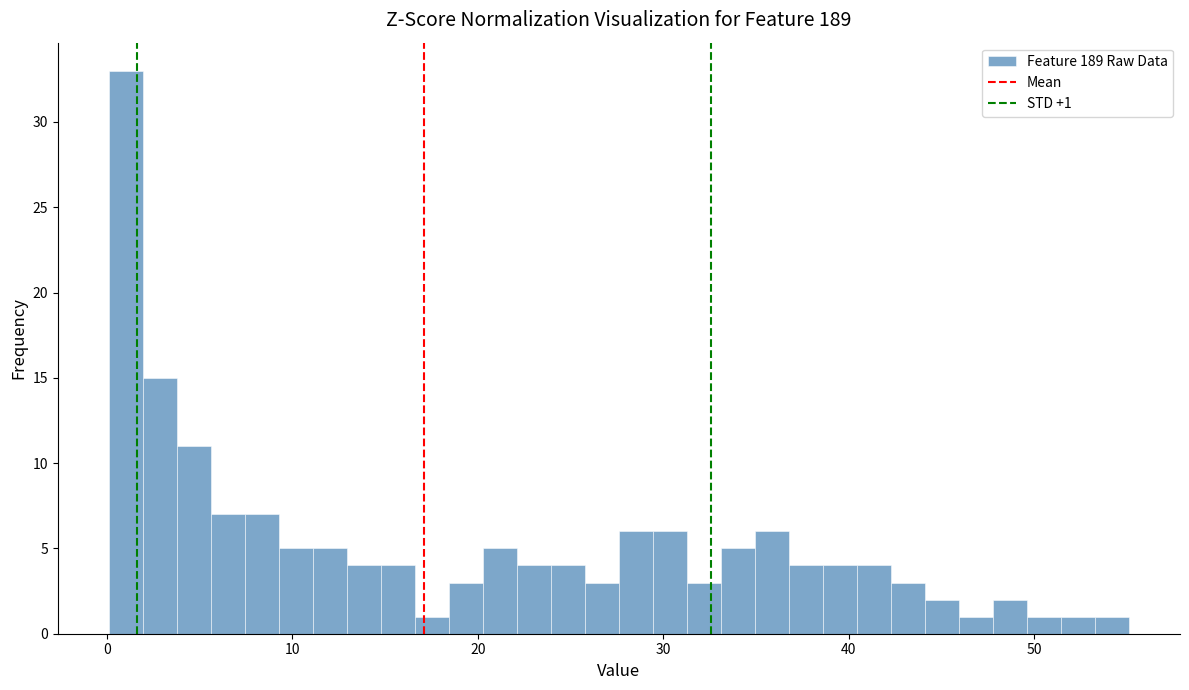

Around what value on the x-axis is the tallest bar? Give the approximate position of its centre, as read against the axis.

1